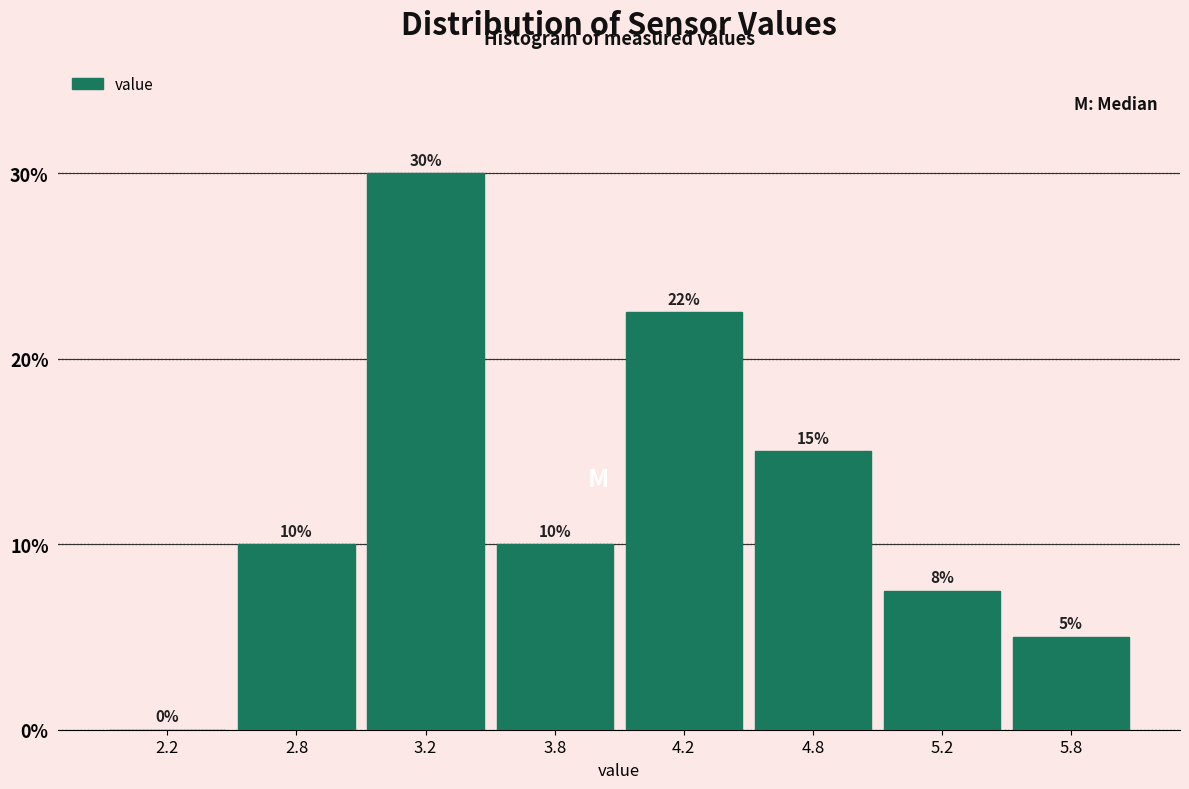

What is the sum of the values at 3.8 and 2.2?

10.0